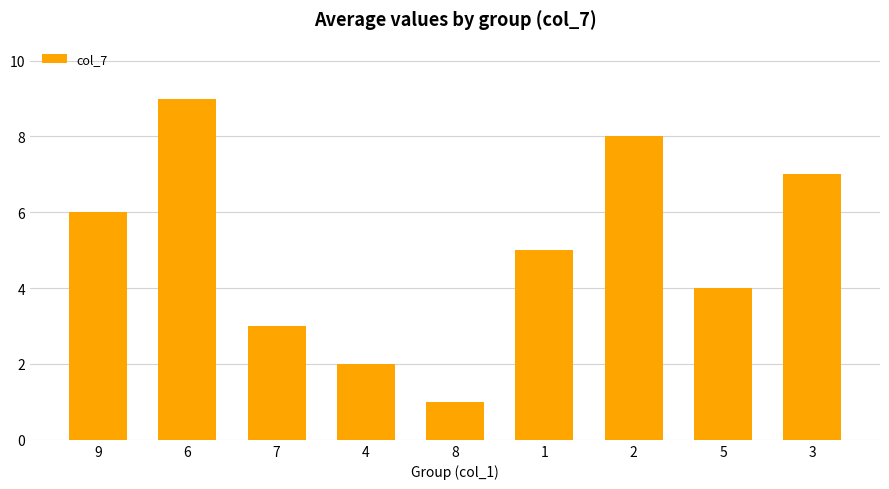

What is the change in value from 9 to 3?

+1